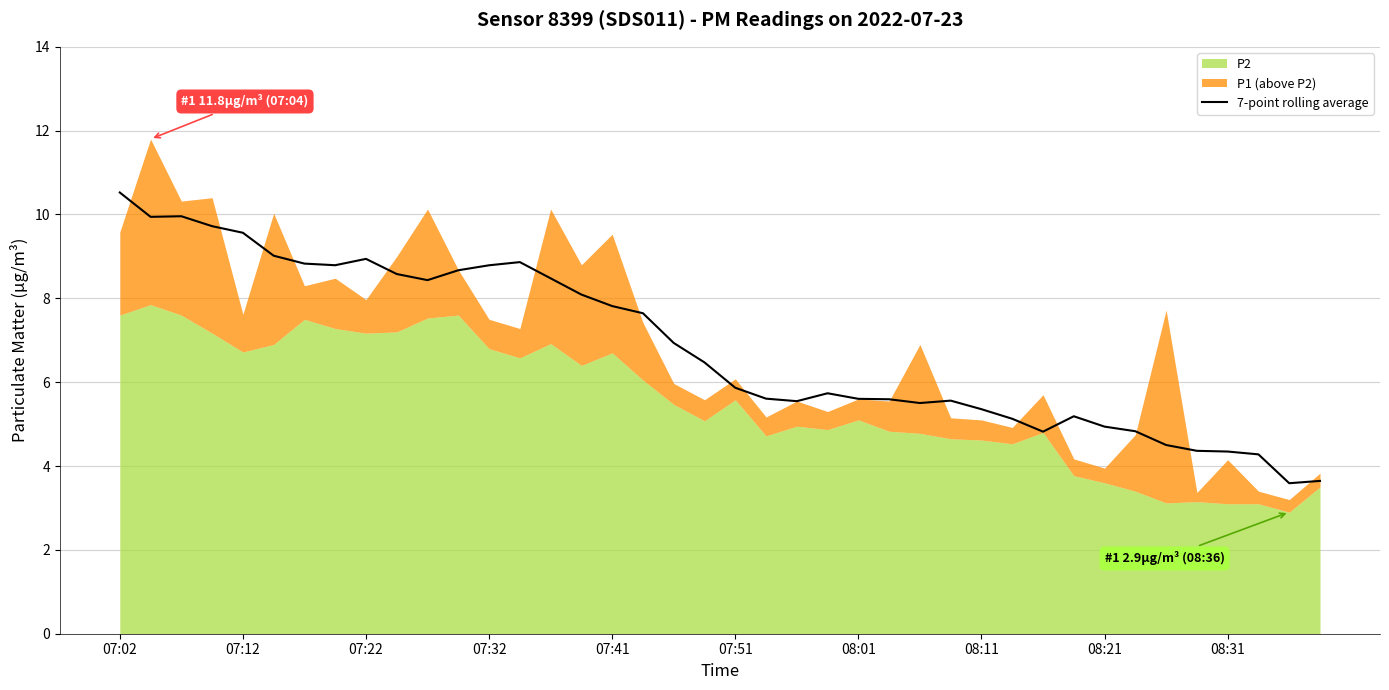

What is the average value?

6.9